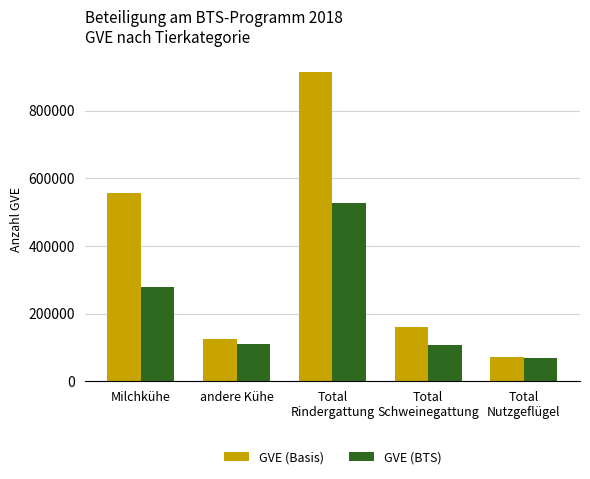

How many series are shown in this chart?

2